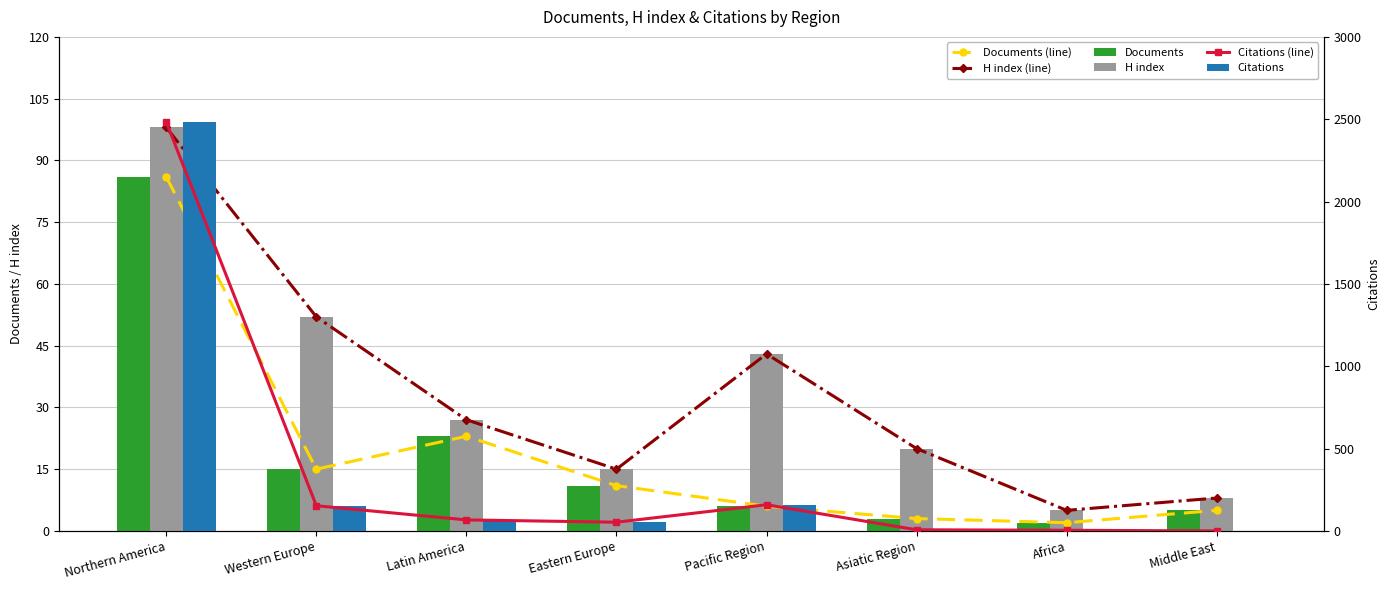

What is the lowest value of the Documents series?

2